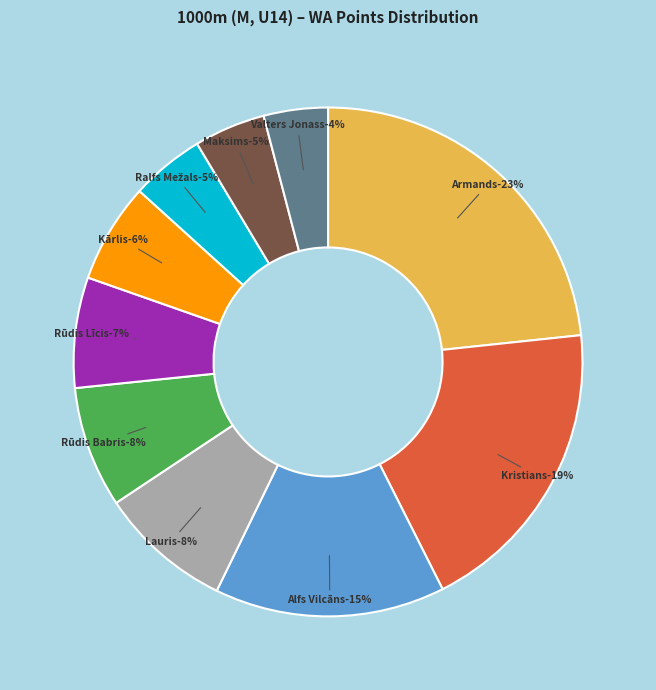

To the nearest percent, what portion does Kristians Brucis - Meiris represent?

19%